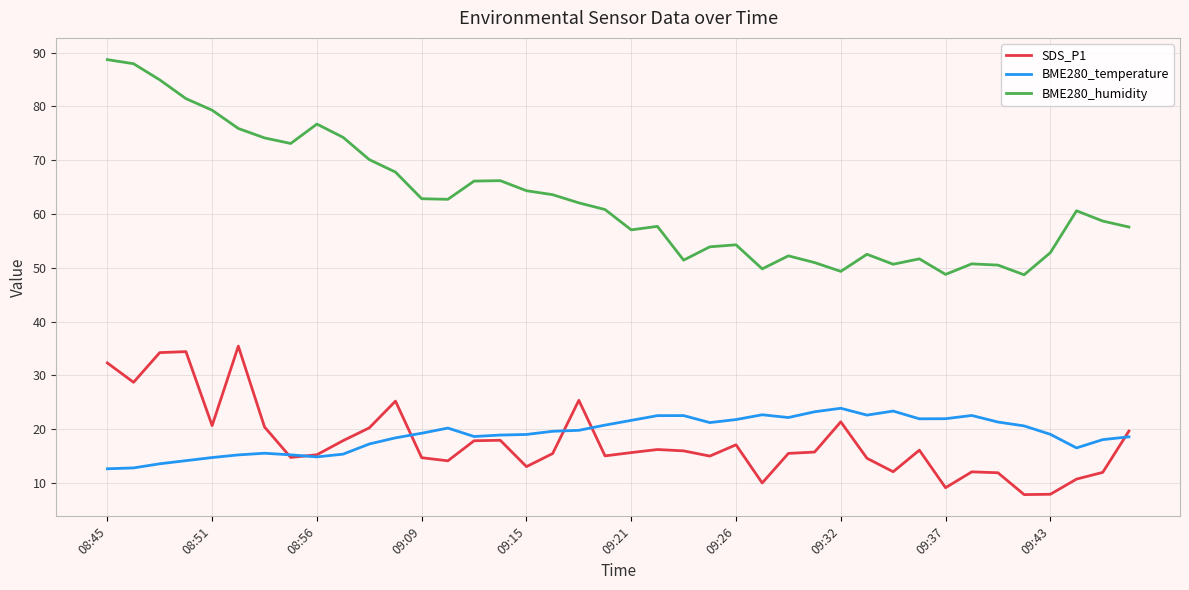

What is the smallest value displayed?

7.8